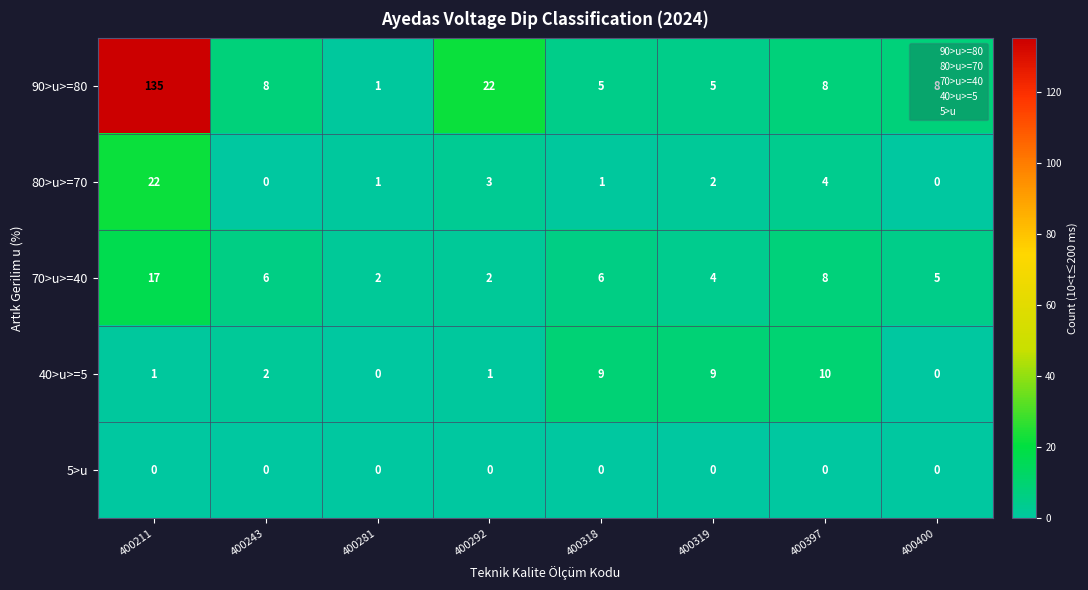

What is the sum of all 40>u>=5 values?

32